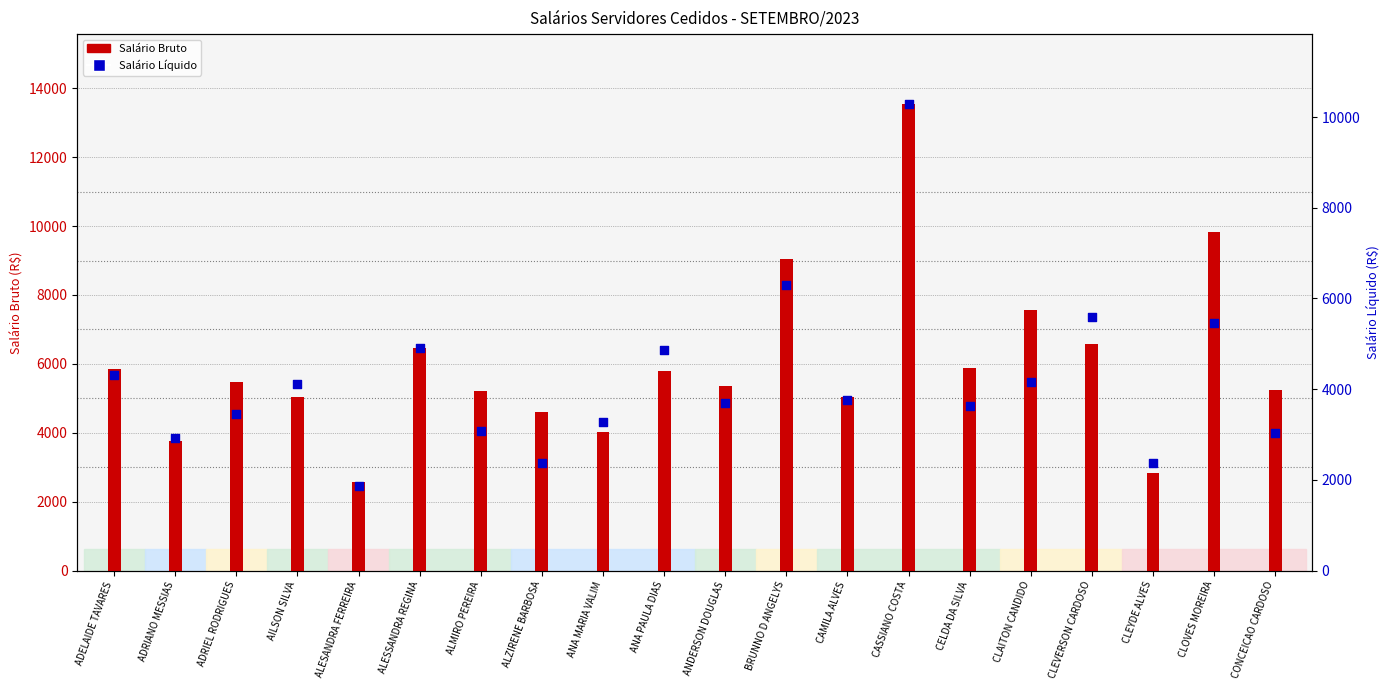

At how many categories does at least one series exceed 2936?

18